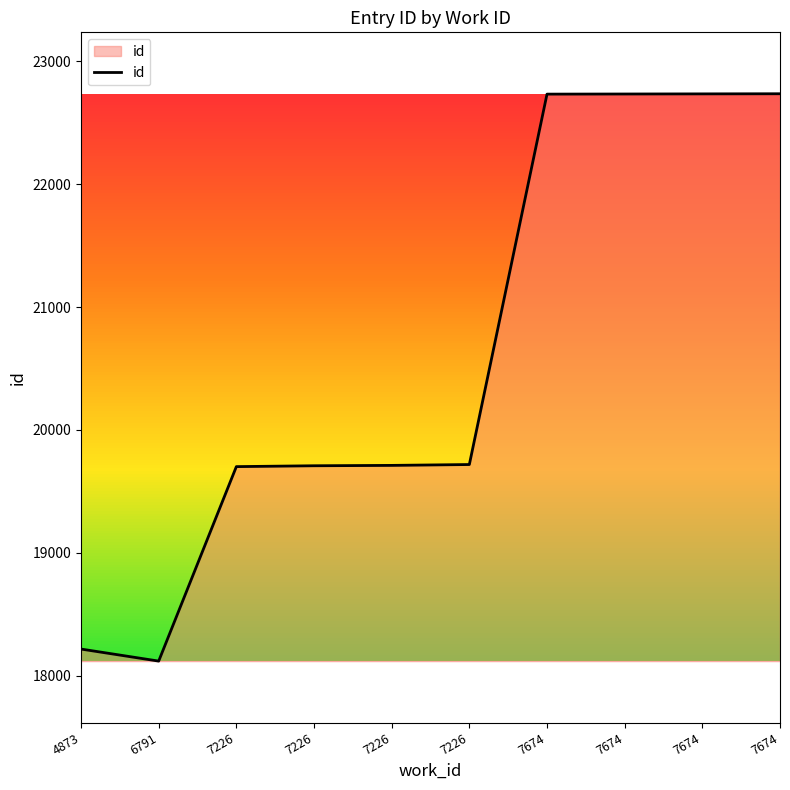

What is the difference between the maximum and second lowest values?

4520